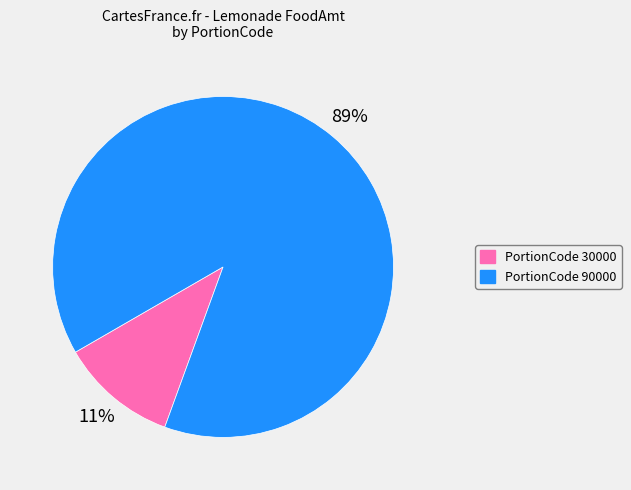

How many segments does this pie chart have?

2